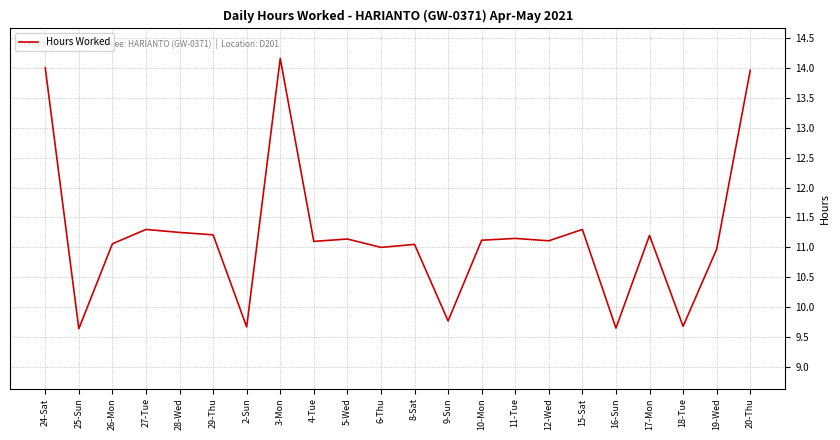

What is the difference between the values at 27-Tue and 20-Thu?

2.7